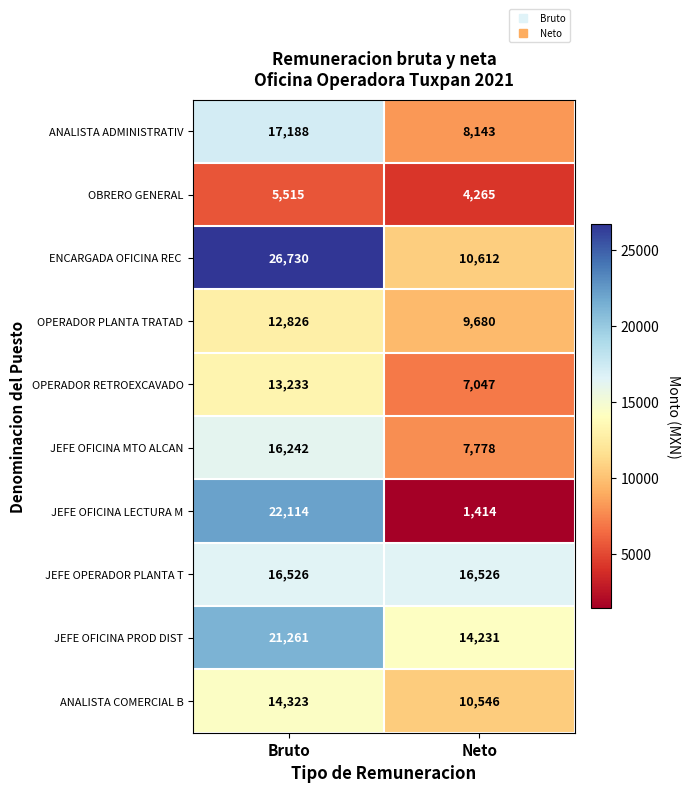

True or false: OBRERO GENERAL has a value of 5515 at Bruto.

True